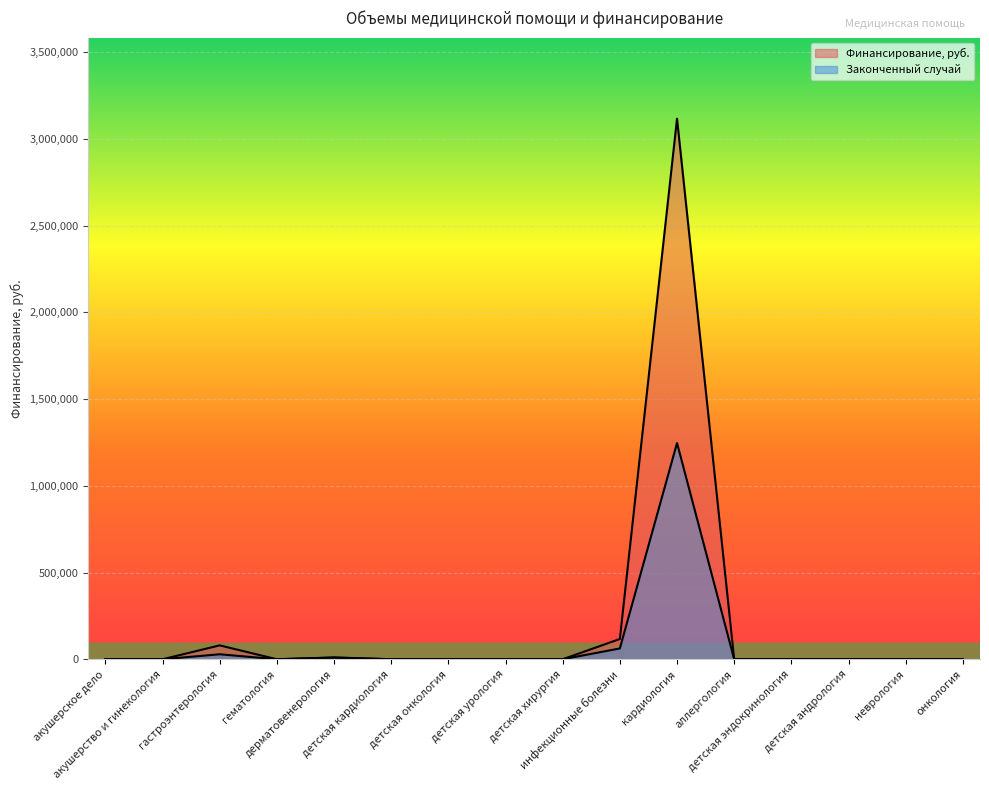

The value of Финансирование, руб. at онкология is 1621191.4. True or false?

False